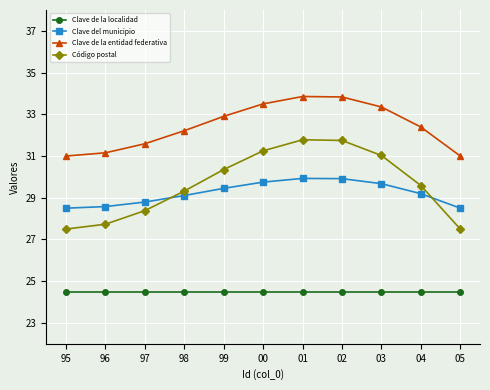

How many data points in Código postal are less than 29?

4